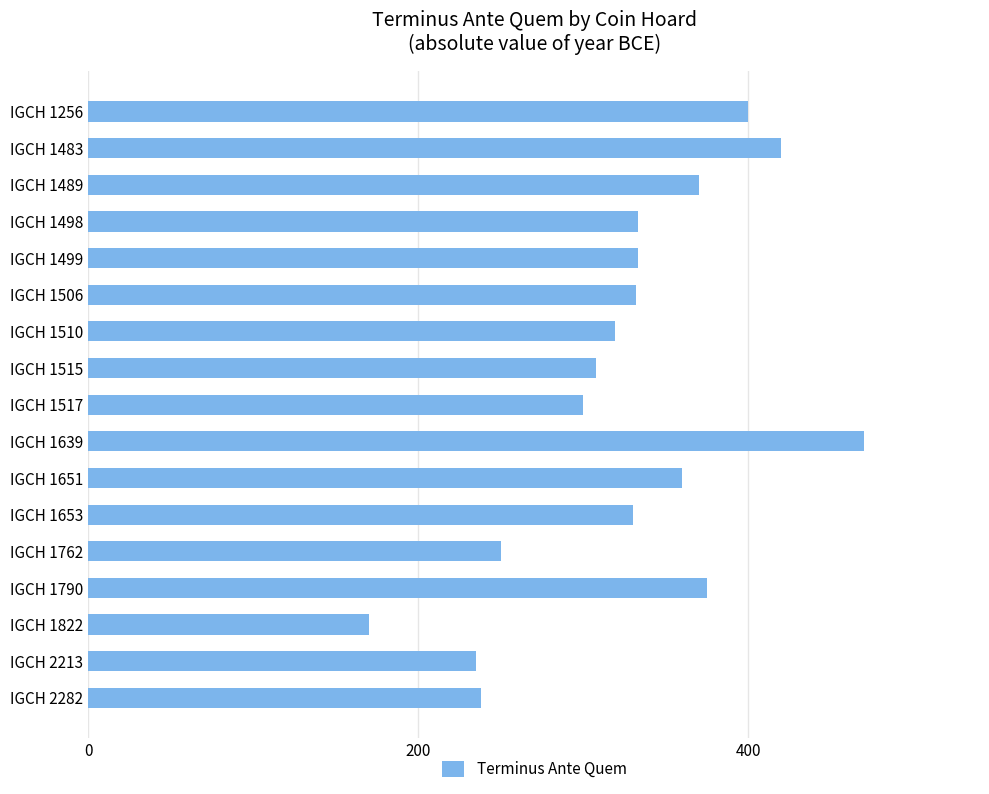

The chart shows a value of 152 at IGCH 1498. True or false?

False